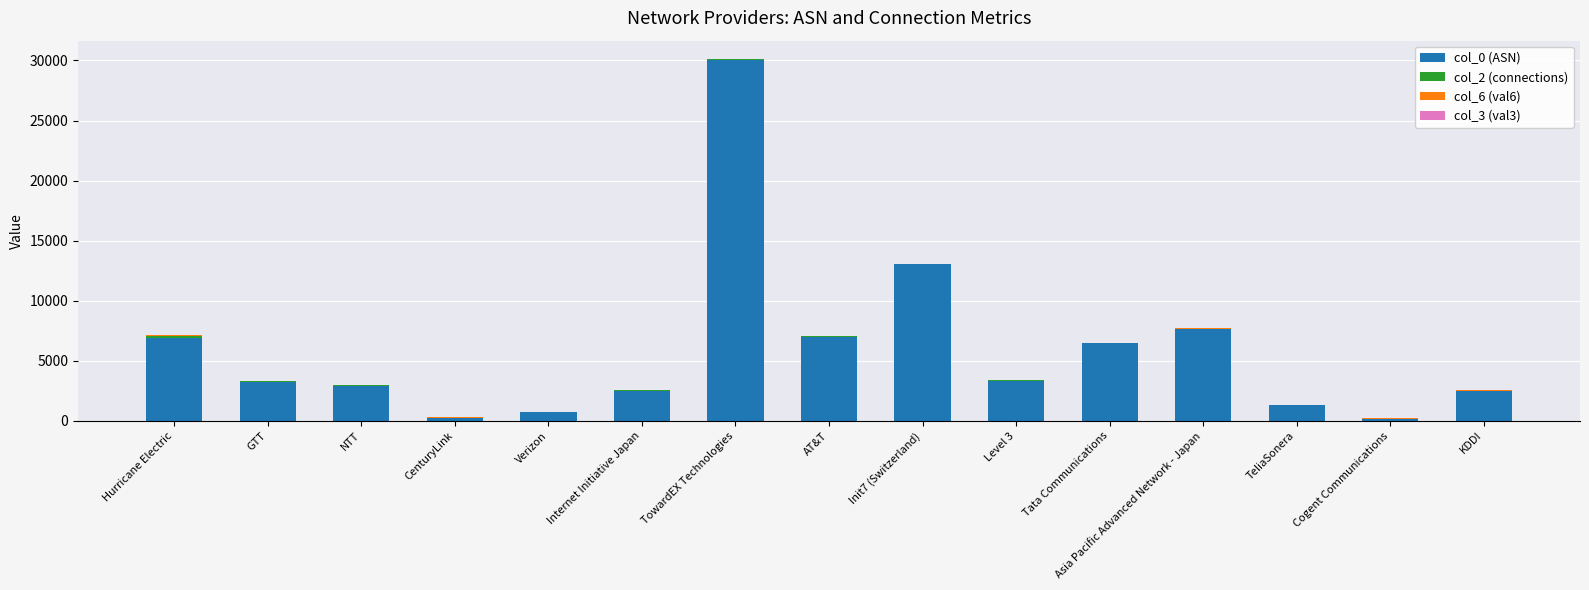

At which category is the sum across all series the highest?

TowardEX Technologies